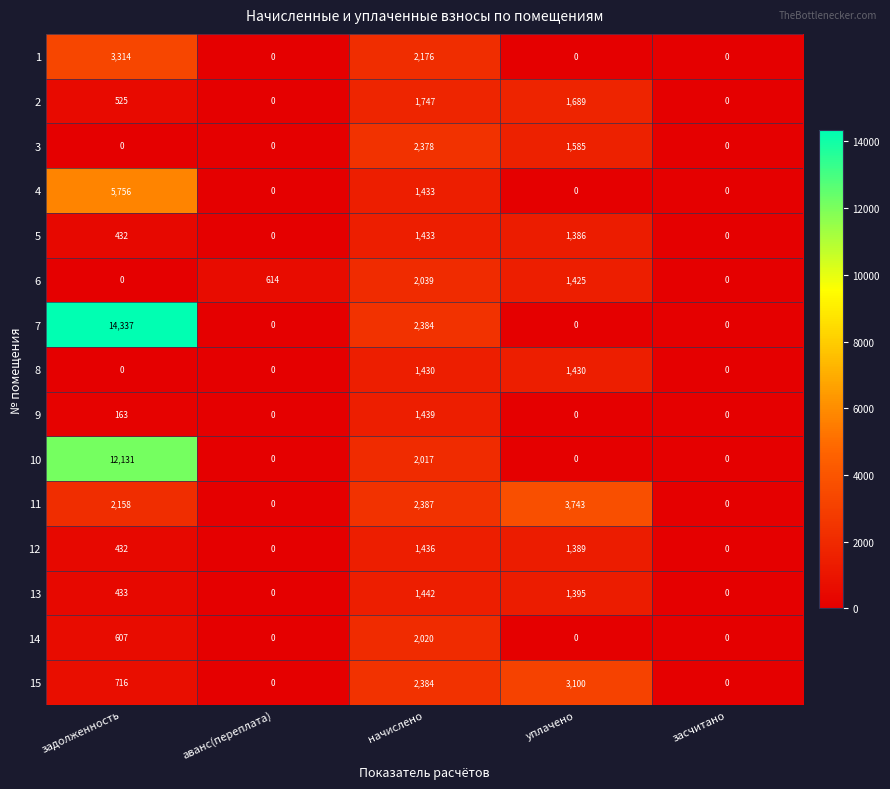

How many 15 values are between 0 and 2384?

4